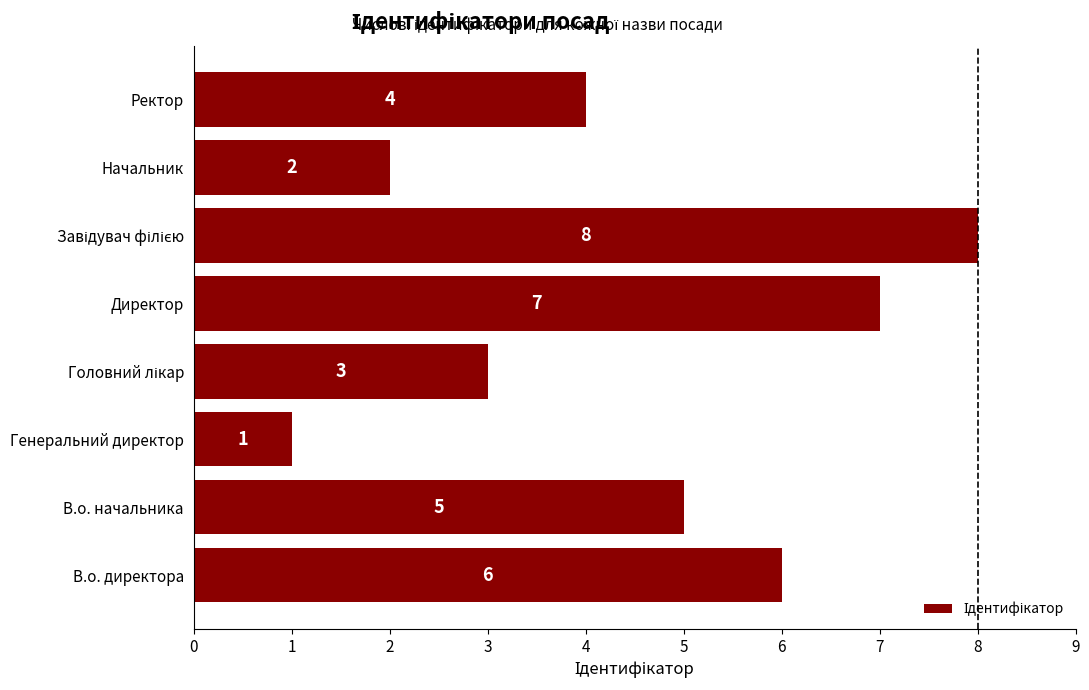

The chart shows a value of 2 at Начальник. True or false?

True